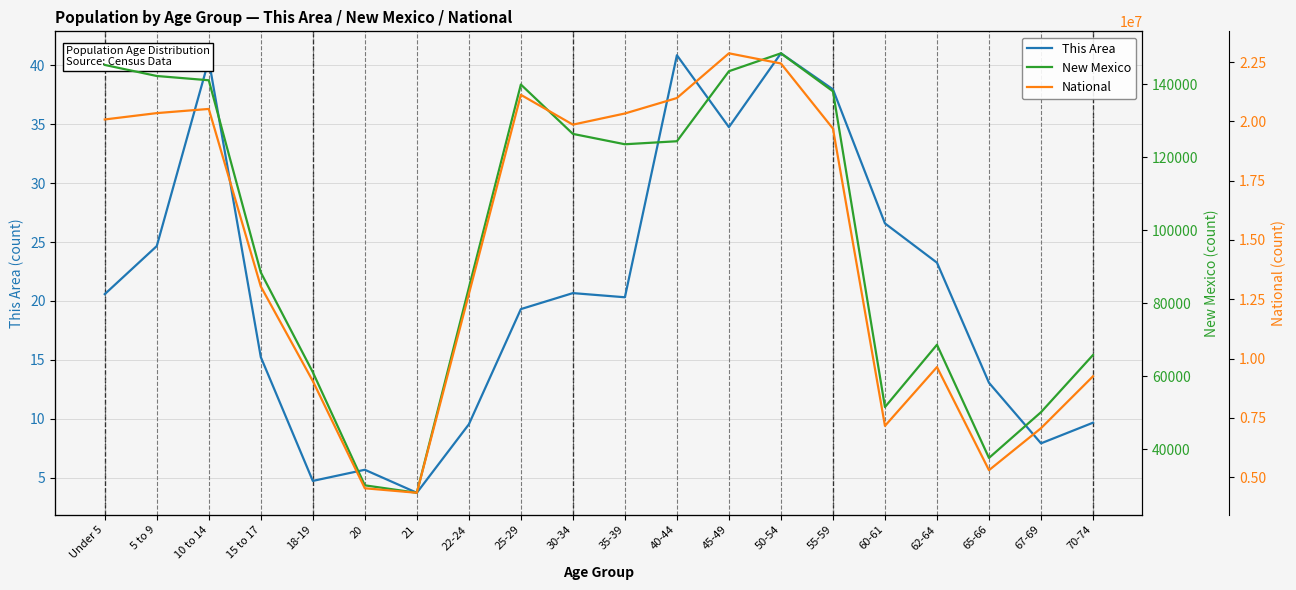

Which category has the lowest value in the National series?

21